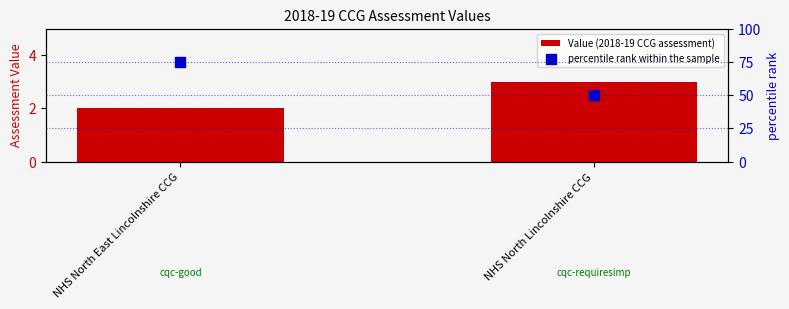

Which series reaches the maximum Y coordinate?

percentile rank within the sample